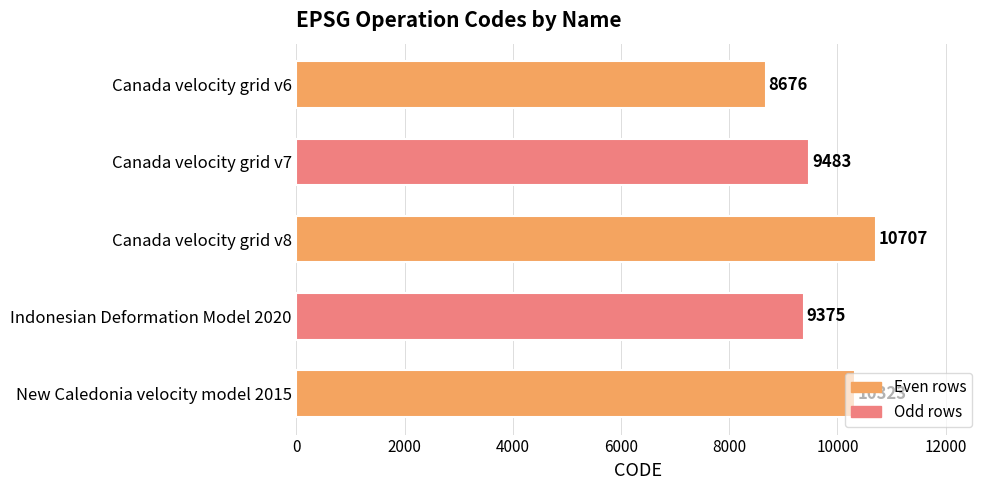

Count the number of data series in this chart.

1